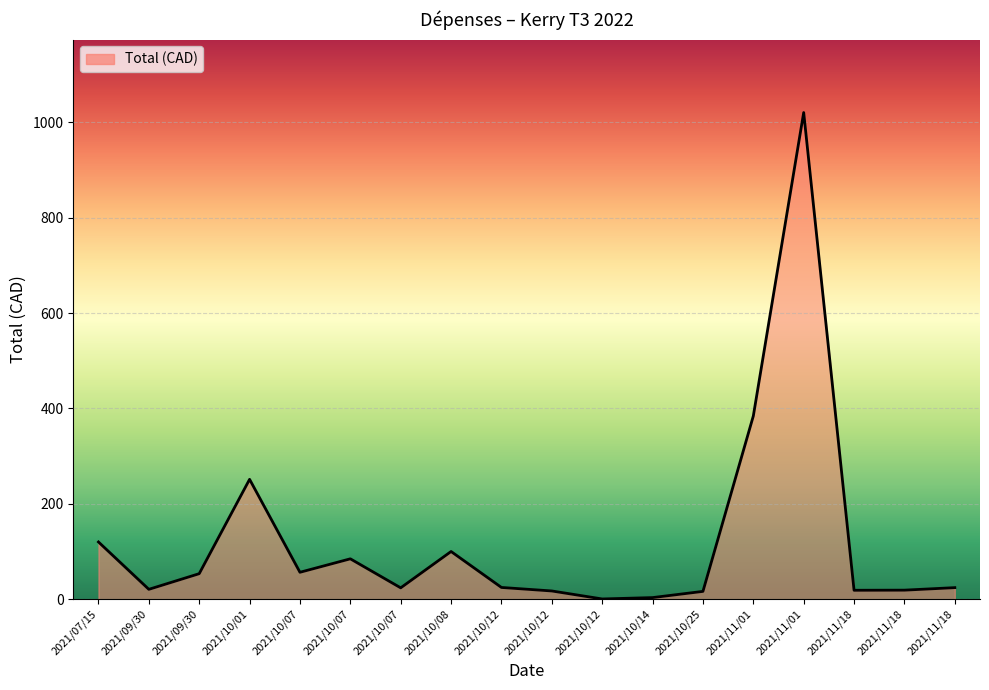

Reading left to right, what are all the values shown in this chart?

2021/07/15=120.0	2021/09/30=20.7	2021/09/30=53.5	2021/10/01=251.3	2021/10/07=56.4	2021/10/07=84.7	2021/10/07=23.8	2021/10/08=100.0	2021/10/12=24.6	2021/10/12=17.3	2021/10/12=0.5	2021/10/14=3.4	2021/10/25=16.4	2021/11/01=384.2	2021/11/01=1020.4	2021/11/18=18.7	2021/11/18=18.9	2021/11/18=24.2